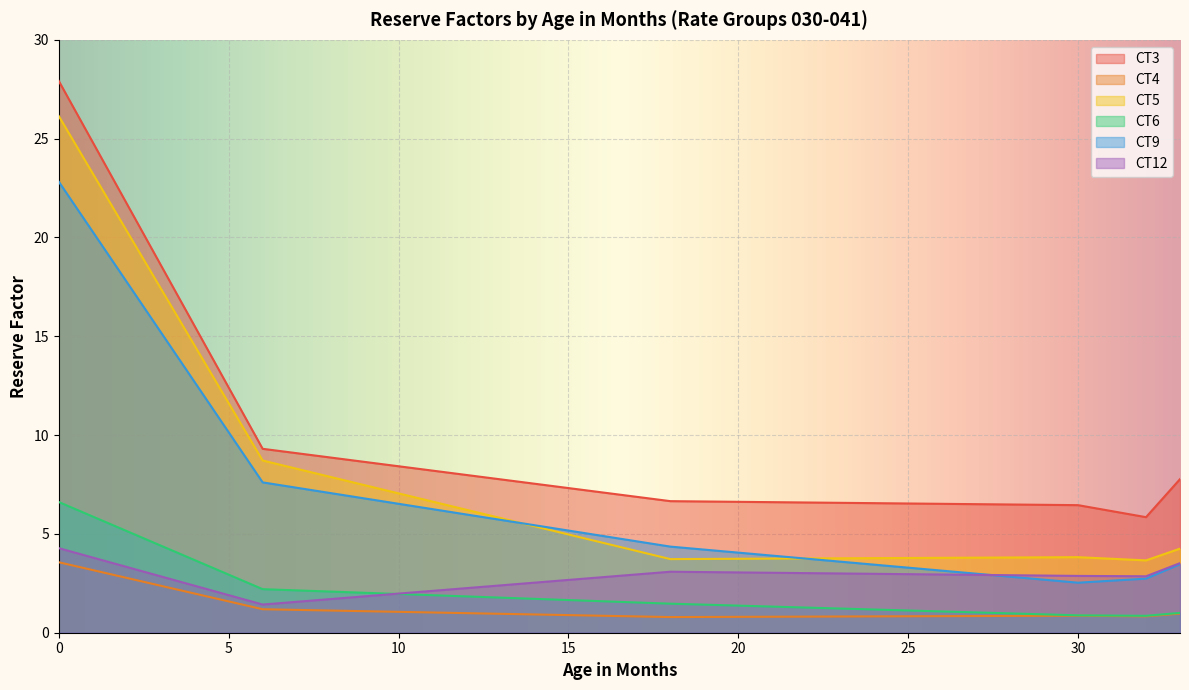

What is the value of the CT5 point at the 28th from the left?

3.8